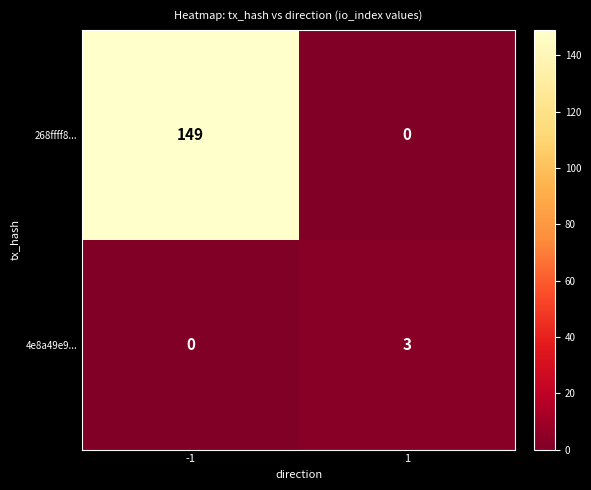

Reading right to left, what are all the values shown in this chart?

268ffff8...: 0	149
4e8a49e9...: 3	0